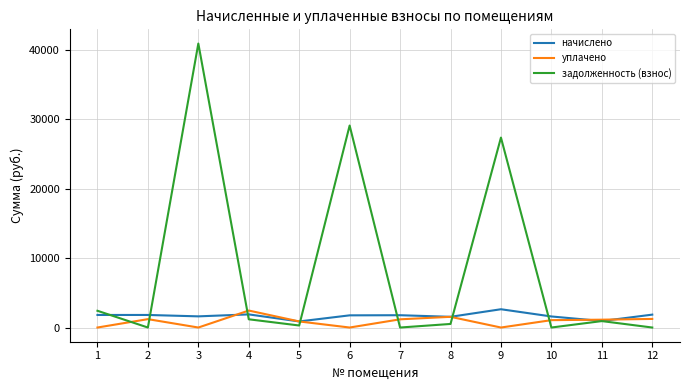

What is the maximum value for начислено?

2635.9